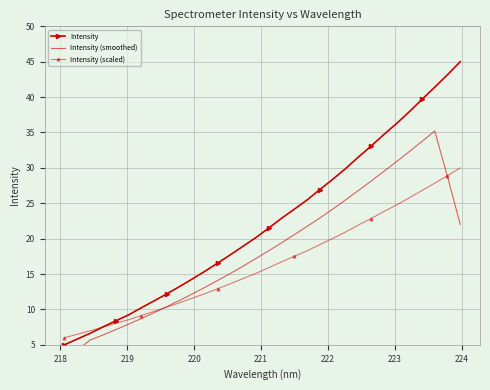

What is the lowest value of the Intensity (scaled) series?

6.0